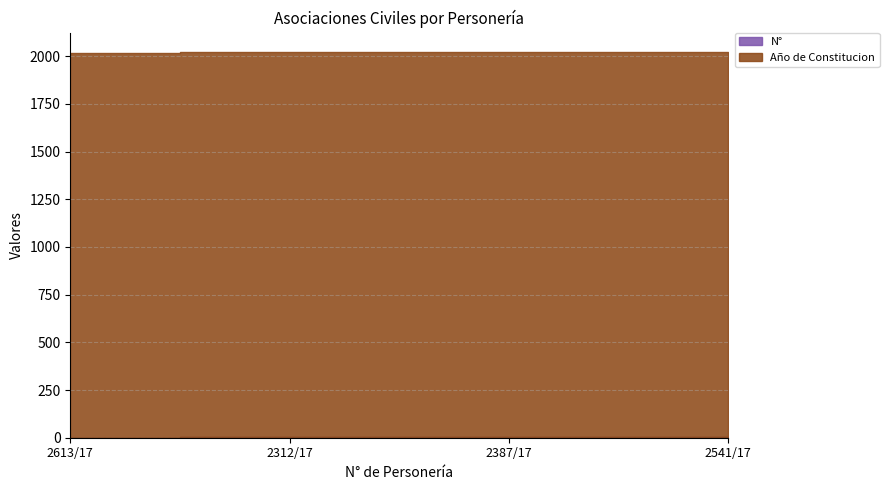

Which category has the lowest value in the Año de Constitucion series?

2613/17